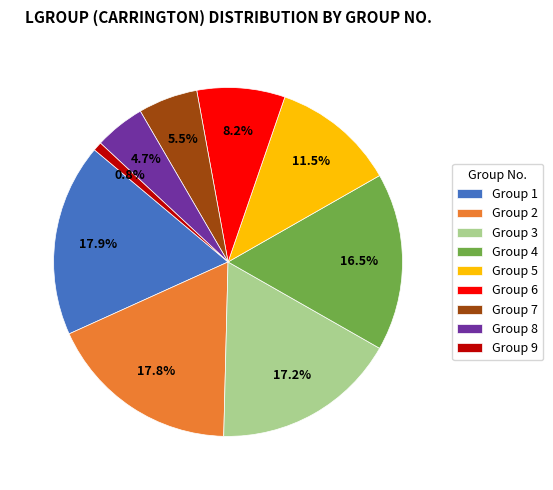

Combined, what portion of the pie is Group 2 and Group 6?

26.0%